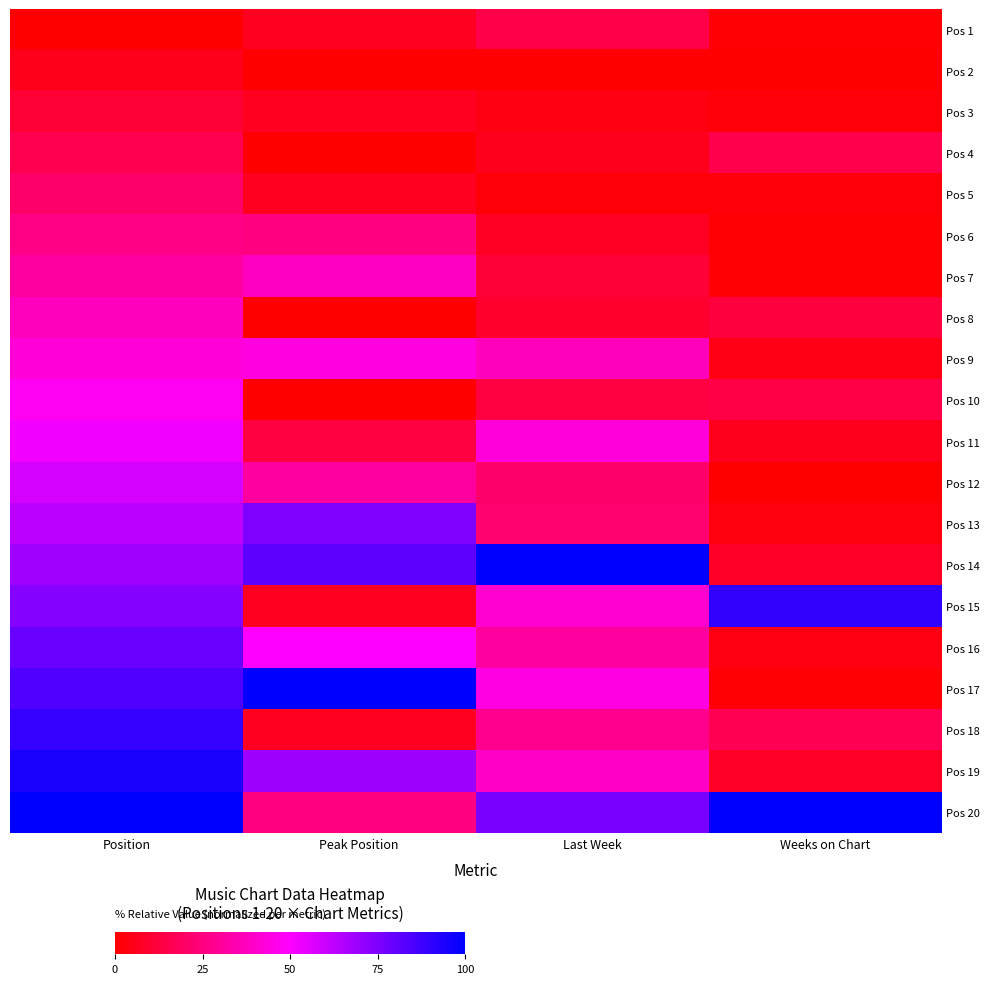

Which series has the largest total across all categories?

Pos 20